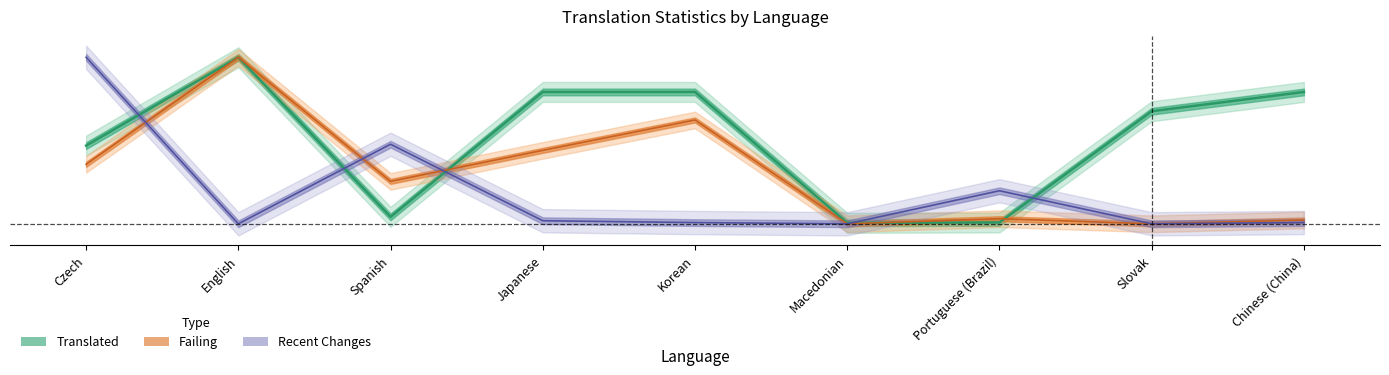

How many intersections are there between recent_changes and failing?

3